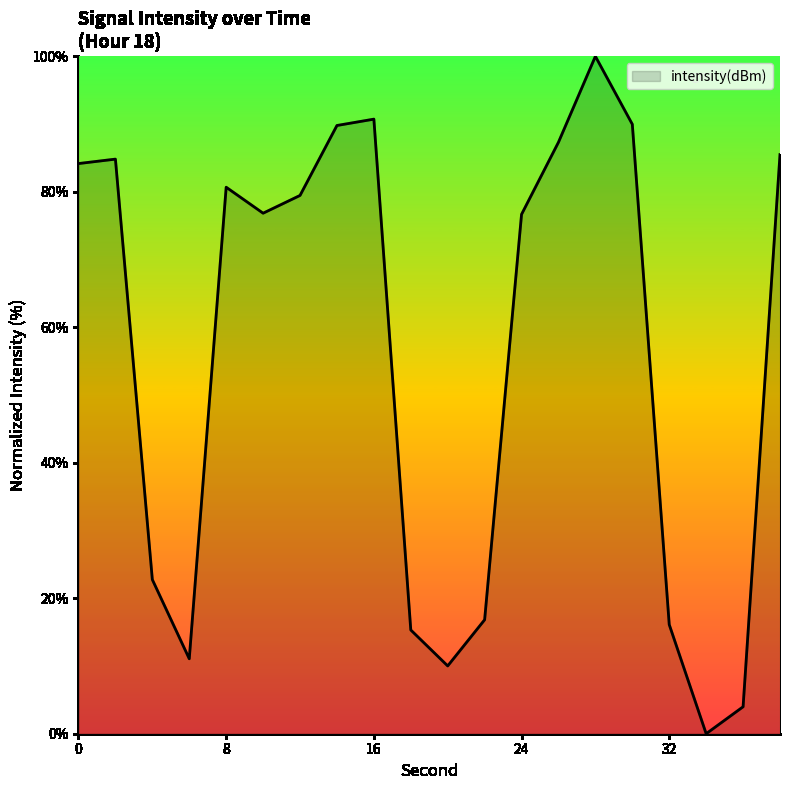

What is the greatest value displayed?

100.0